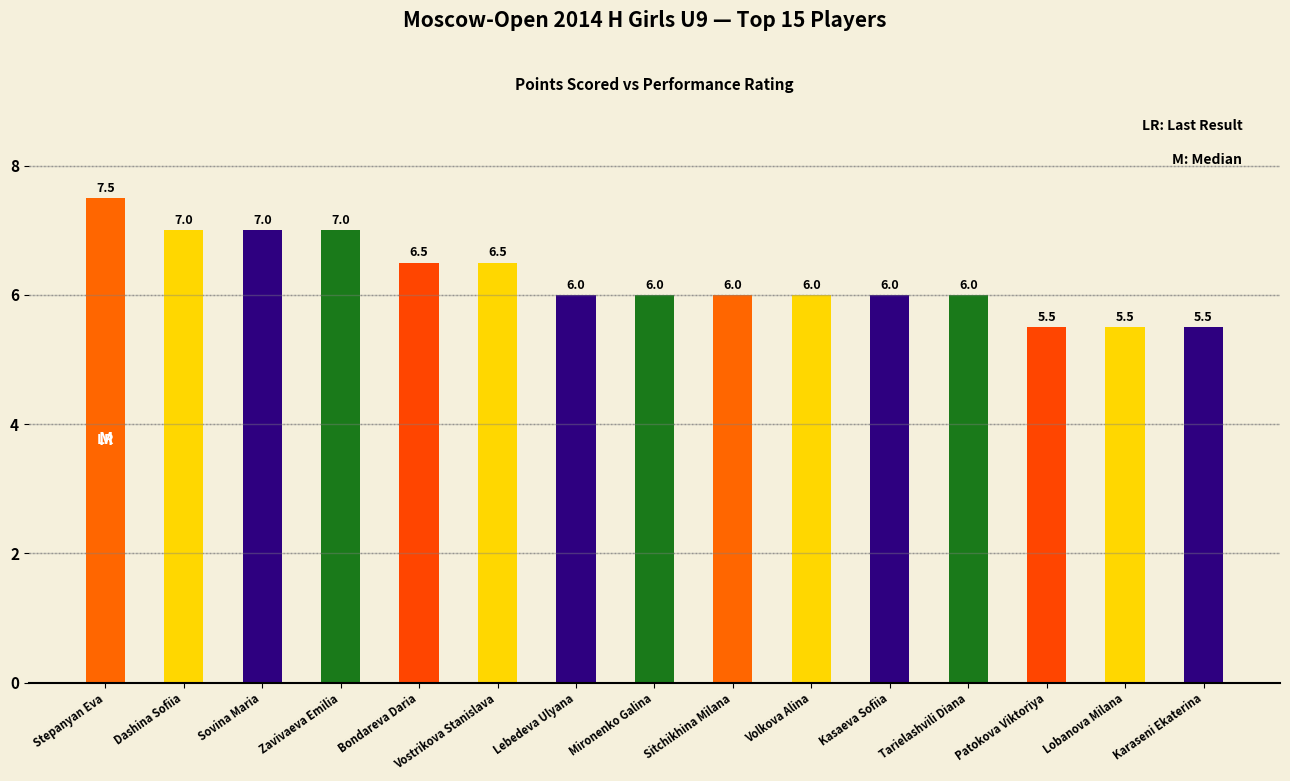

Reading left to right, list all the values displayed in this chart.

Stepanyan Eva=7.5	Dashina Sofiia=7.0	Sovina Maria=7.0	Zavivaeva Emilia=7.0	Bondareva Daria=6.5	Vostrikova Stanislava=6.5	Lebedeva Ulyana=6.0	Mironenko Galina=6.0	Sitchikhina Milana=6.0	Volkova Alina=6.0	Kasaeva Sofiia=6.0	Tarielashvili Diana=6.0	Patokova Viktoriya=5.5	Lobanova Milana=5.5	Karaseni Ekaterina=5.5